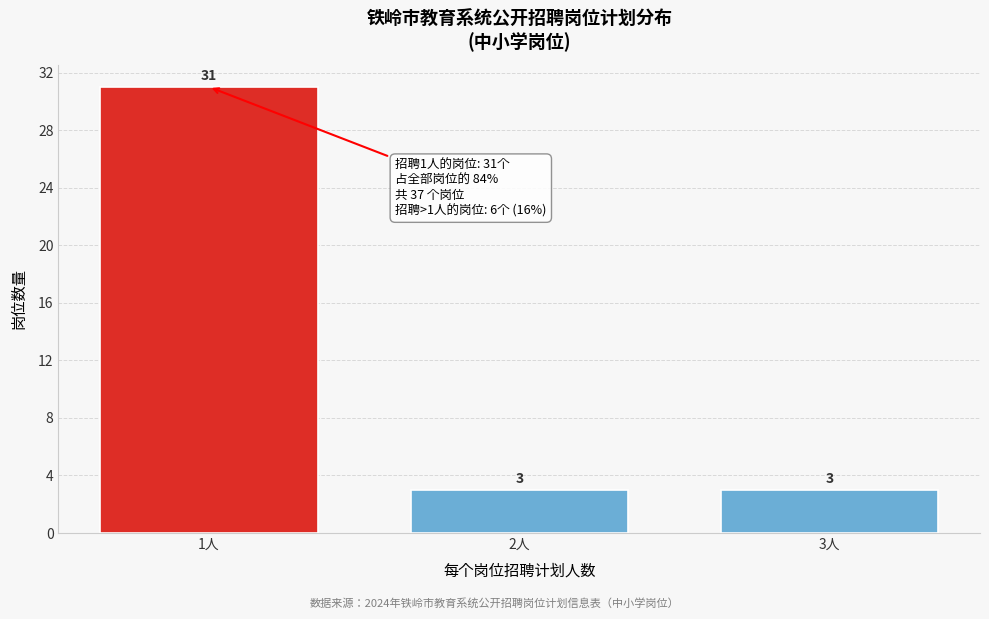

Reading left to right, extract all data points from this chart.

1人=31	2人=3	3人=3